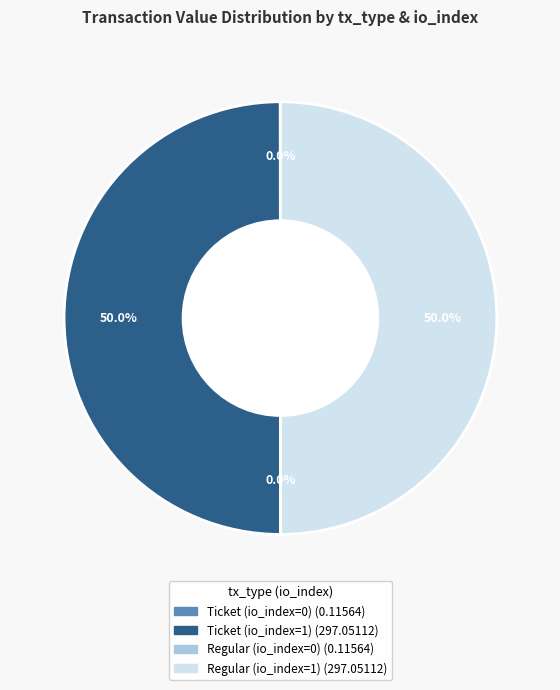

How much of the chart is everything except Ticket (io_index=1)?

50.0%